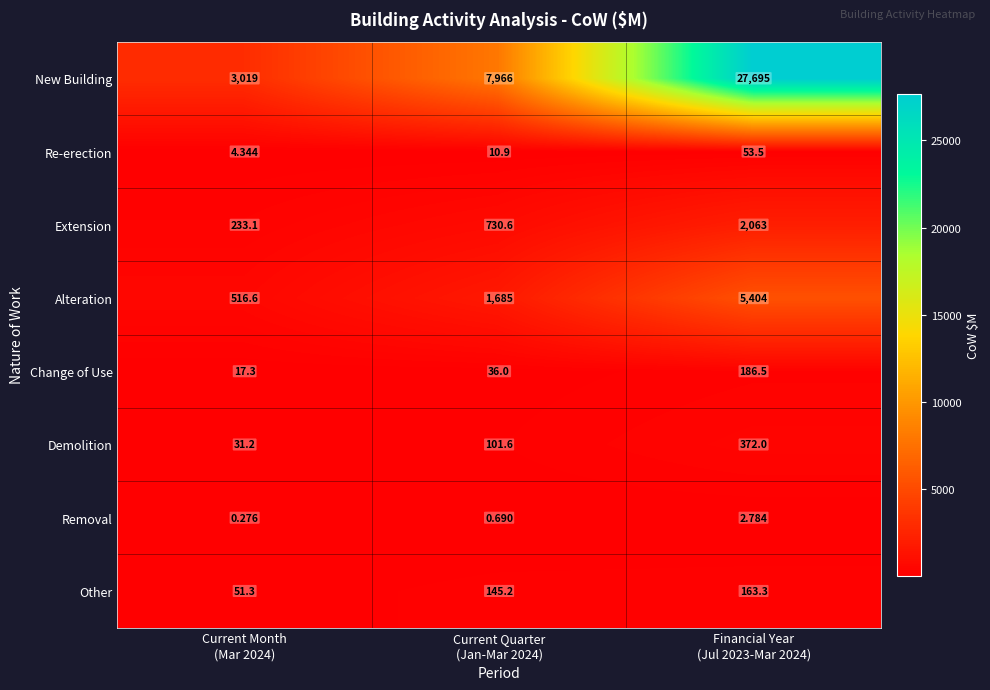

Which series has the largest total across all categories?

New Building